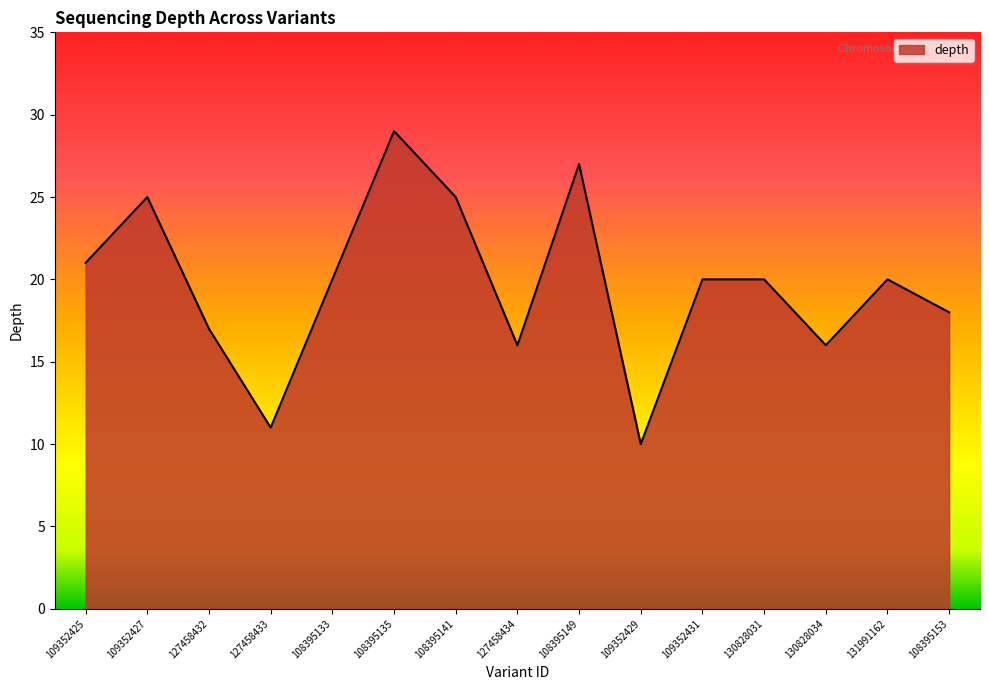

What is the change in value from 127458432 to 109352429?

-7